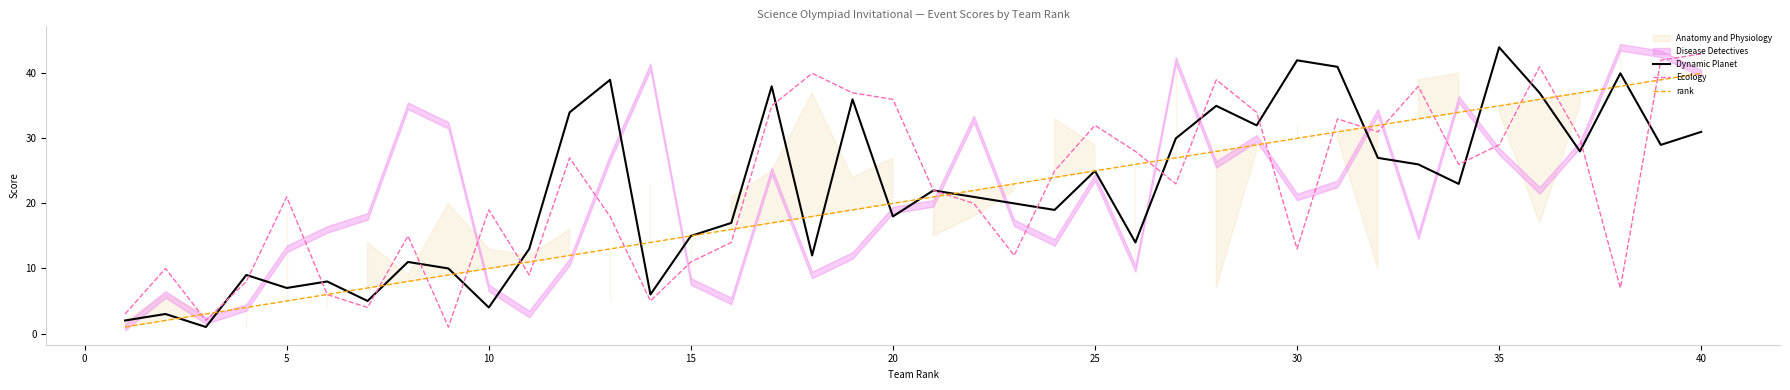

Is it true that rank equals 35 at 35?

True